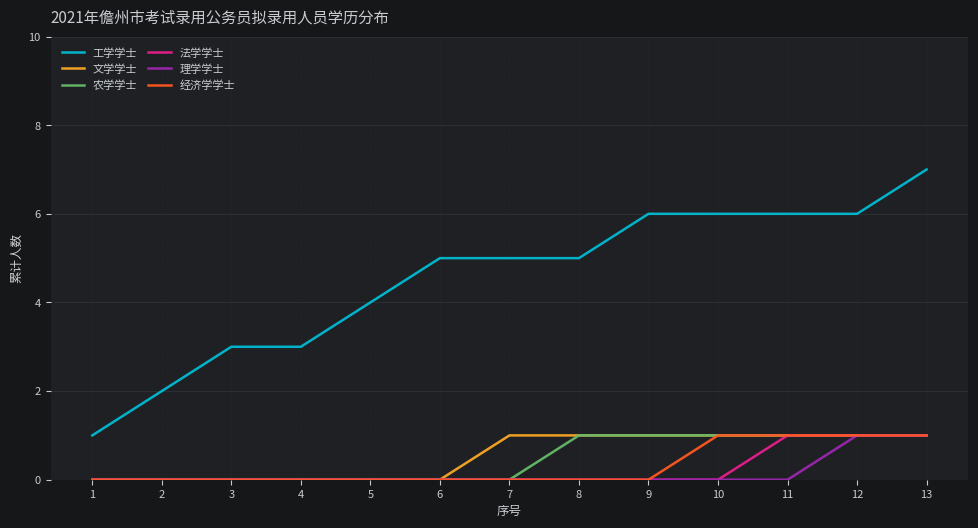

What is the highest value of the 法学学士 series?

1